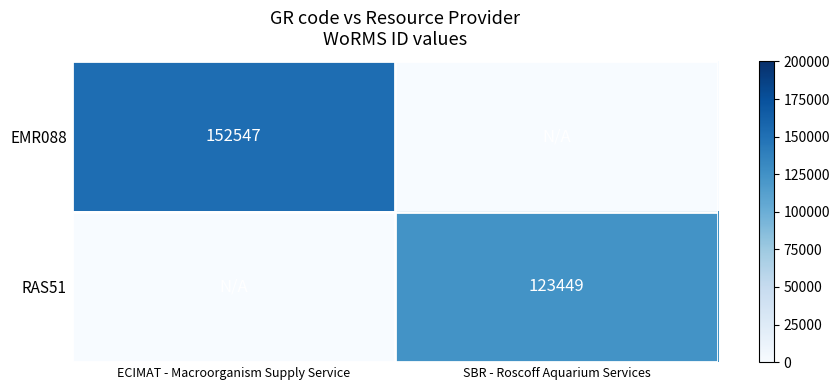

Is it true that RAS51 equals 123449 at SBR - Roscoff Aquarium Services?

True